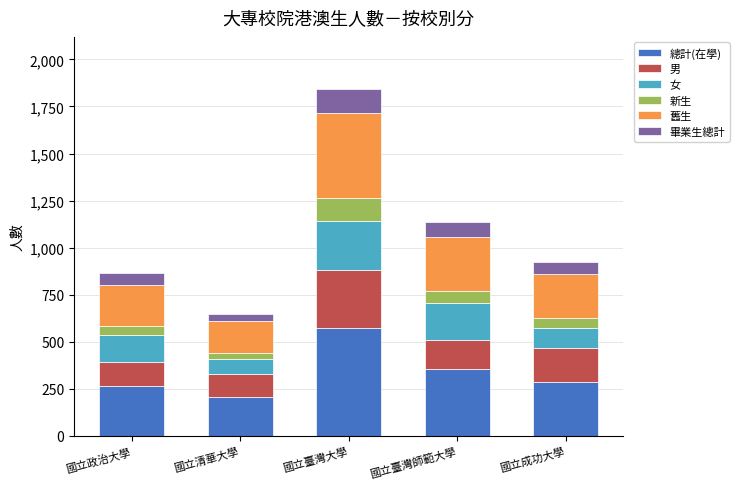

At which label does 總計(在學) reach its minimum?

國立清華大學